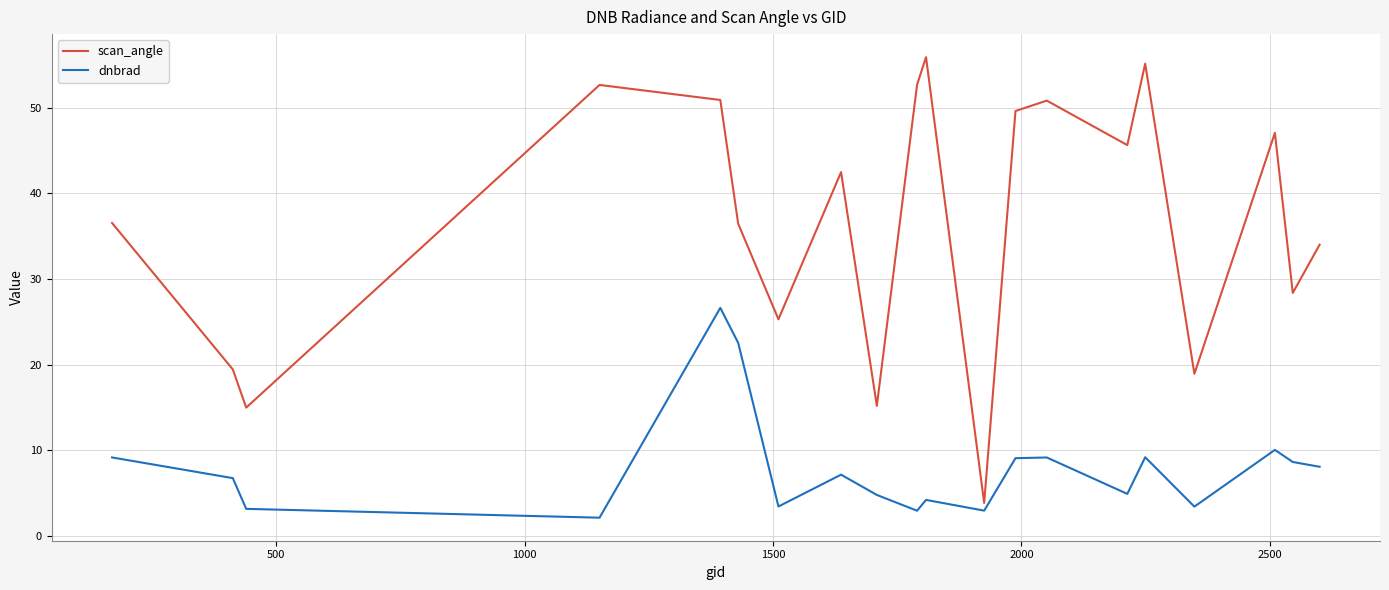

Which series has the widest spread of values?

scan_angle